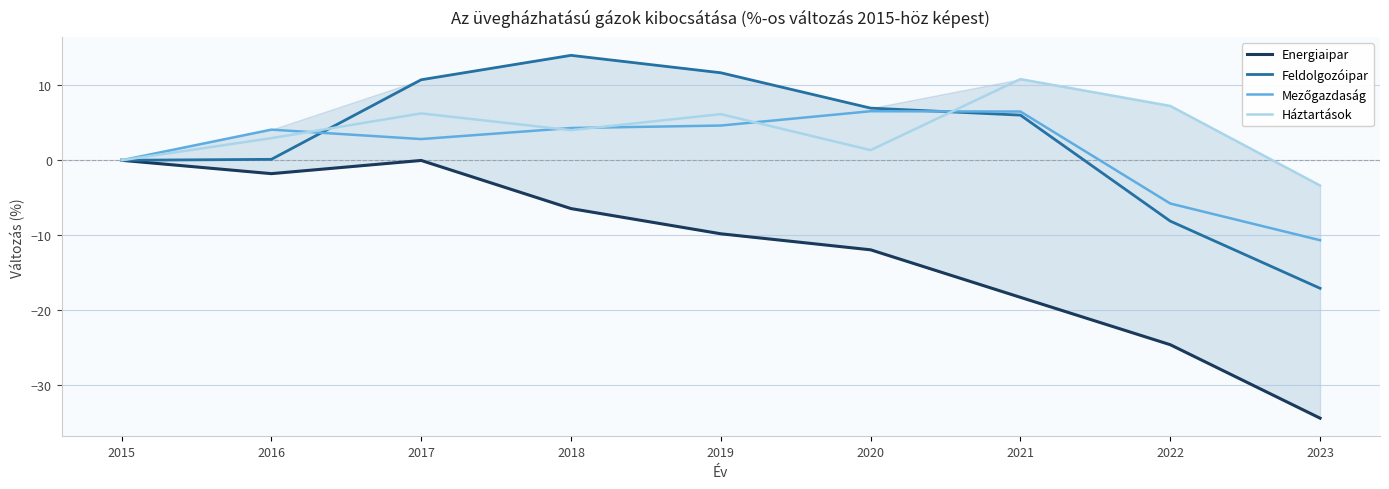

The Energiaipar series shows -24.7 at 2022. True or false?

True